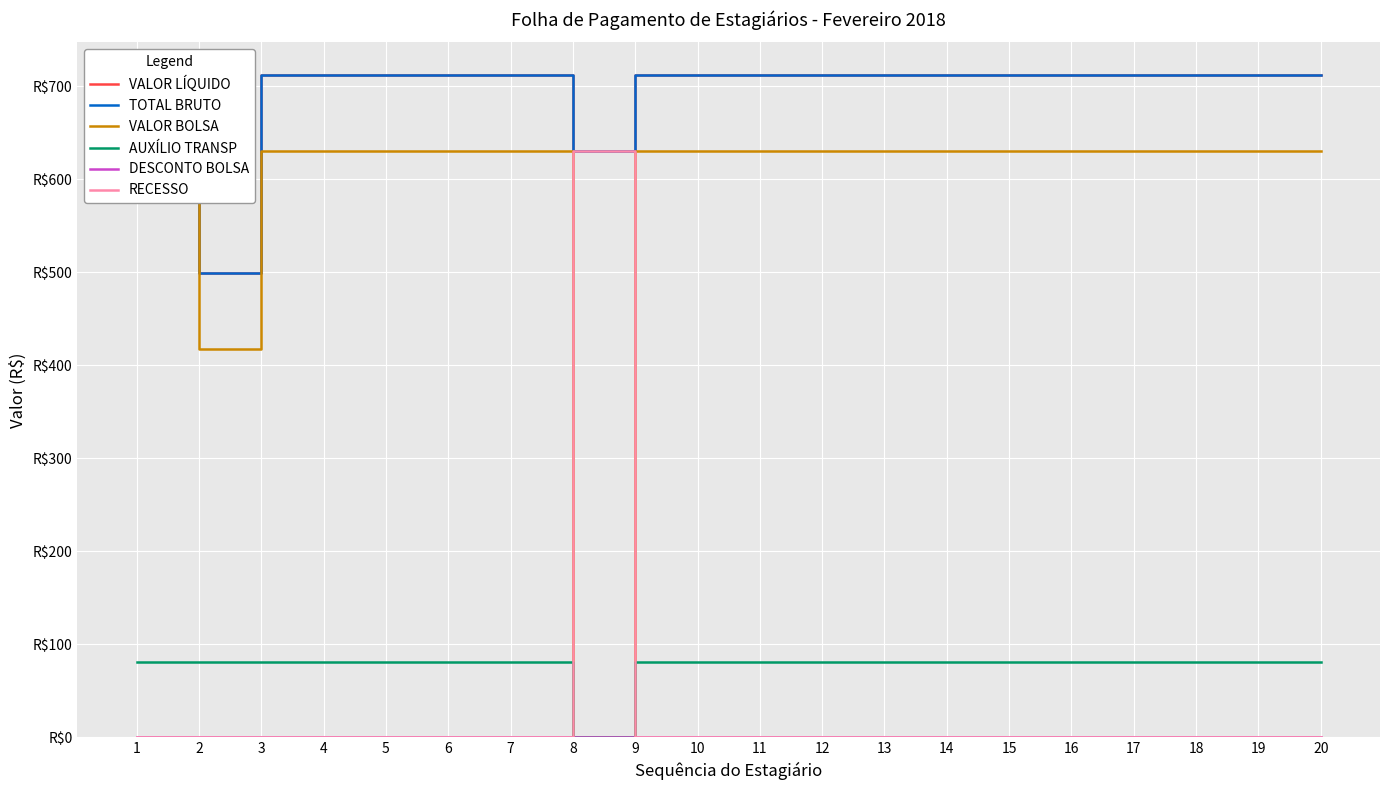

Does the chart display data point markers on the line(s)?

No